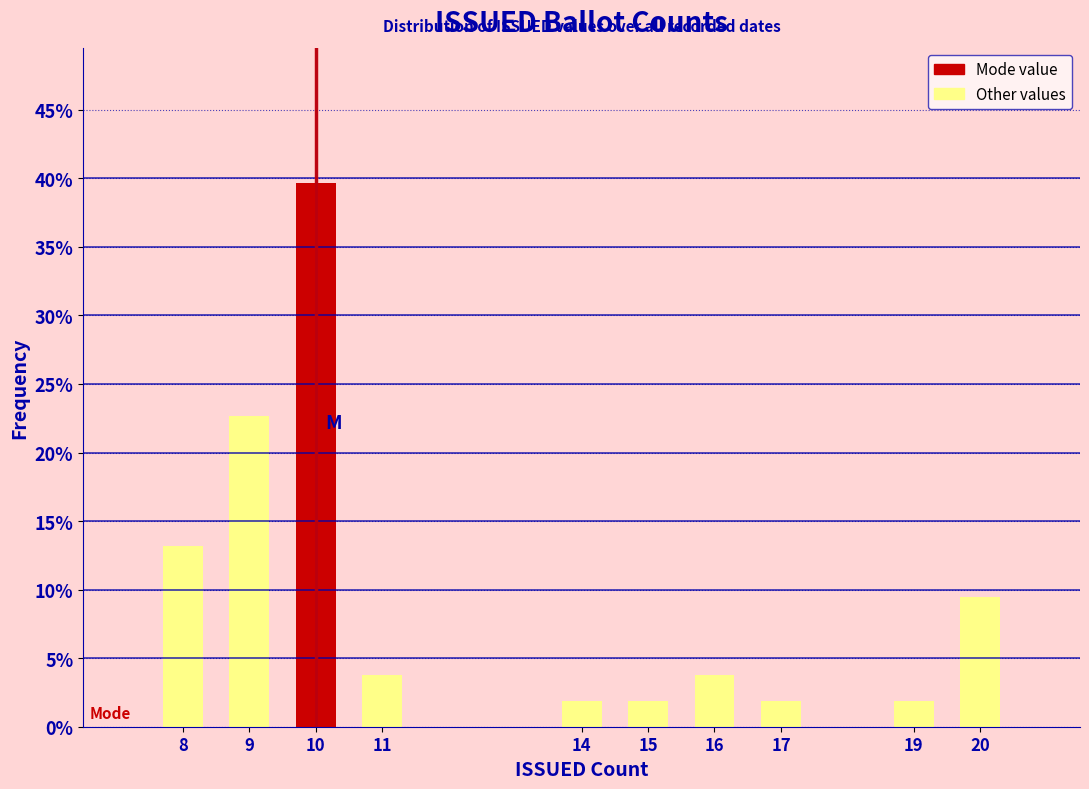

Reading left to right, transcribe all the data shown in this chart.

13.2	22.6	39.6	3.8	1.9	1.9	3.8	1.9	1.9	9.4